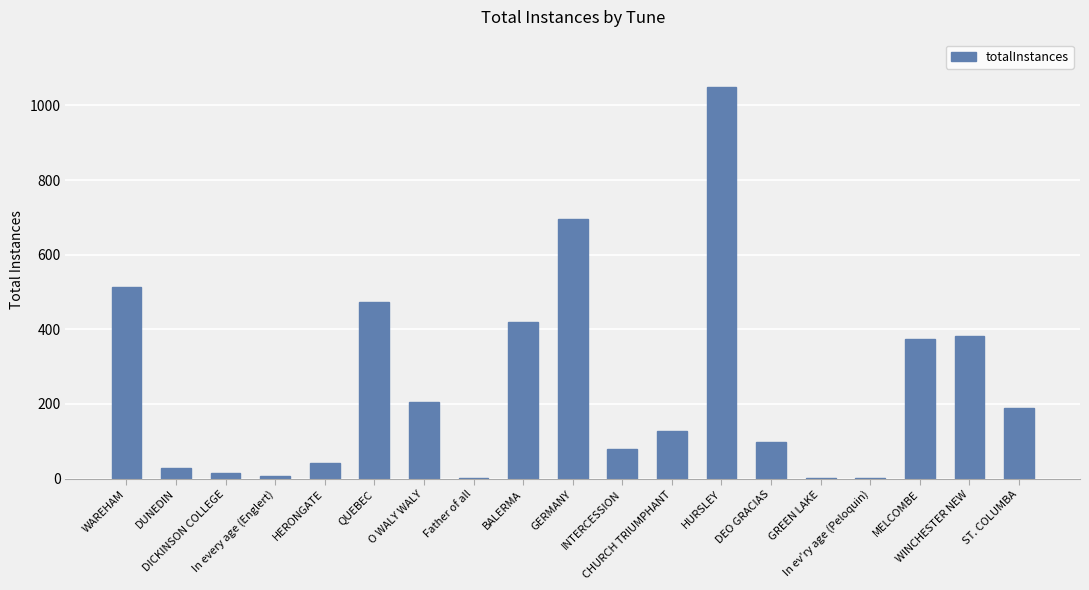

What is the sum of all values?

4703